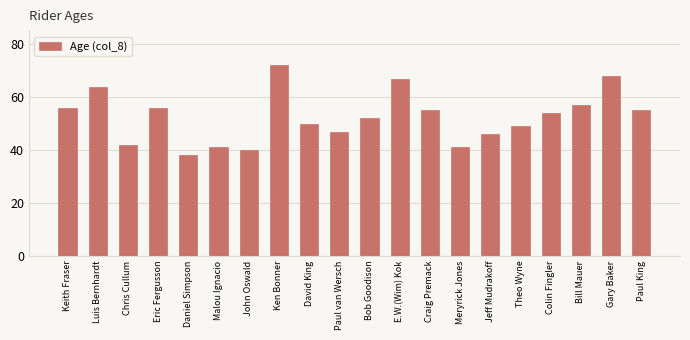

What is the sum of all values?

1050